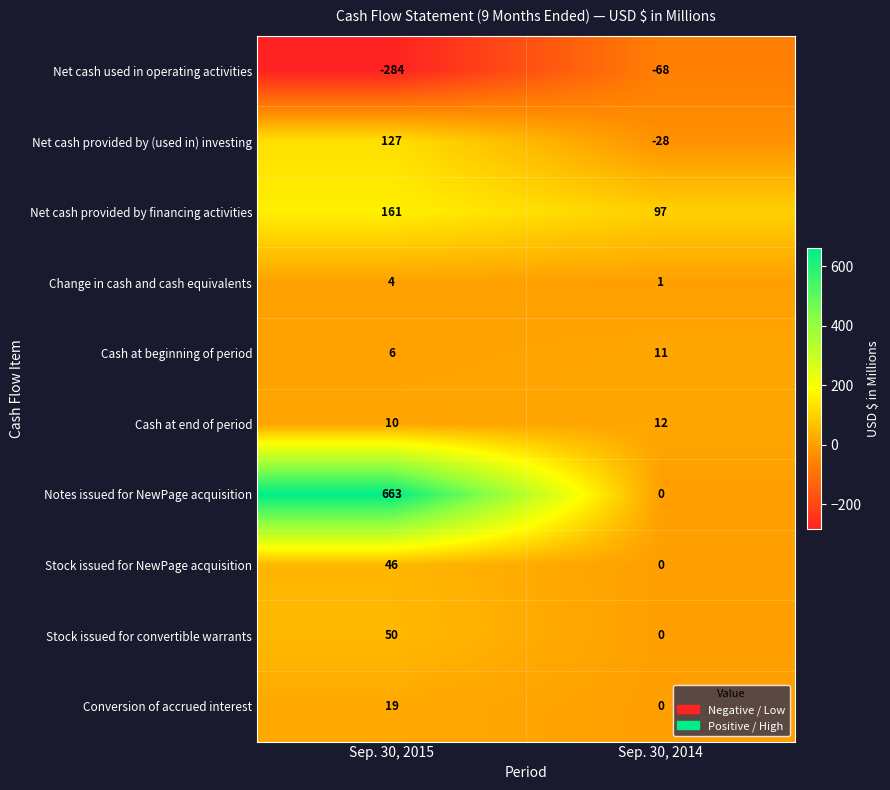

What is the maximum value shown in the chart?

663